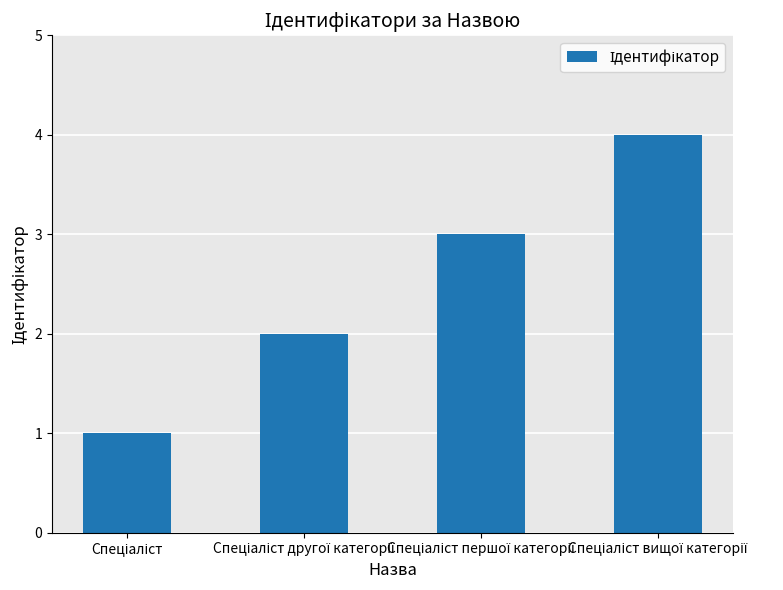

Are the bars horizontal?

No